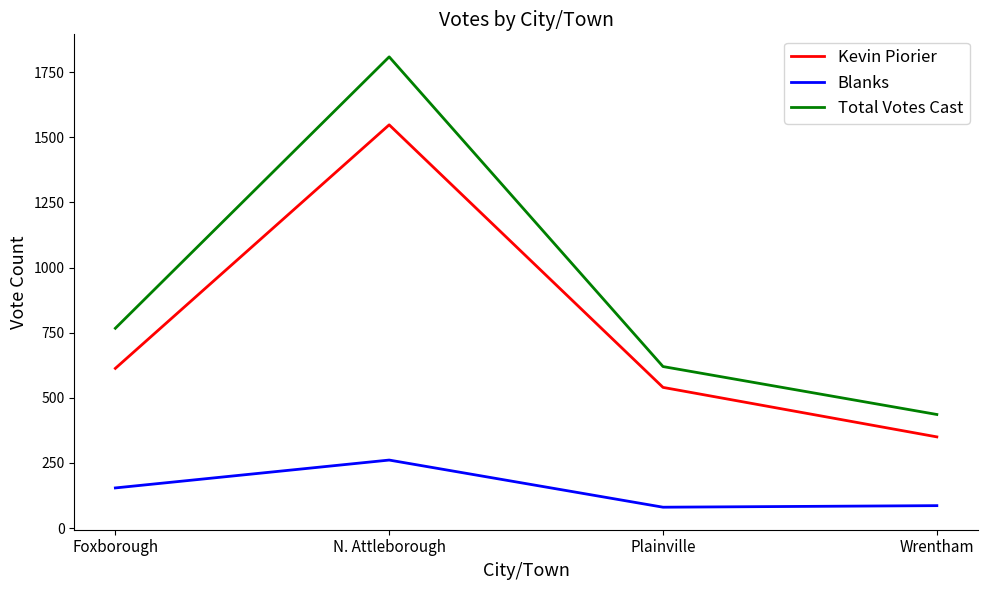

True or false: Kevin Piorier has a value of 540 at Plainville.

True